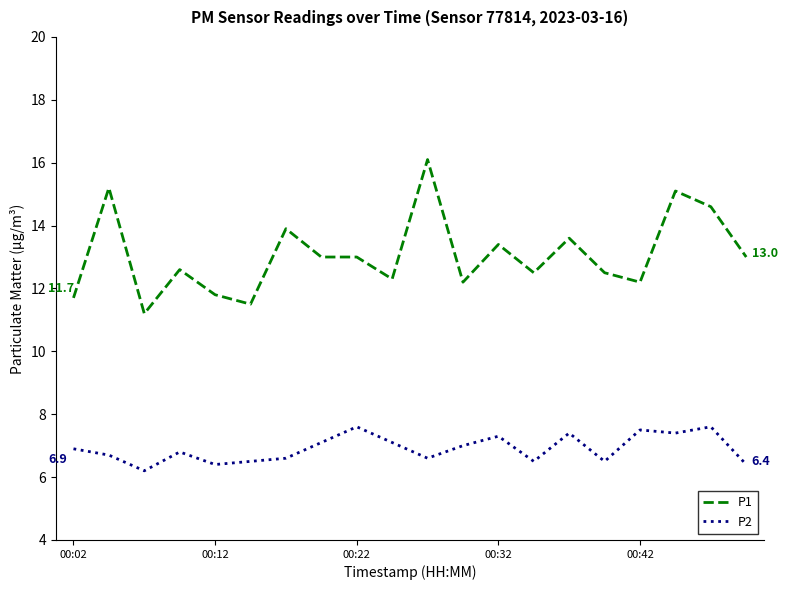

Which series has the largest total across all categories?

P1